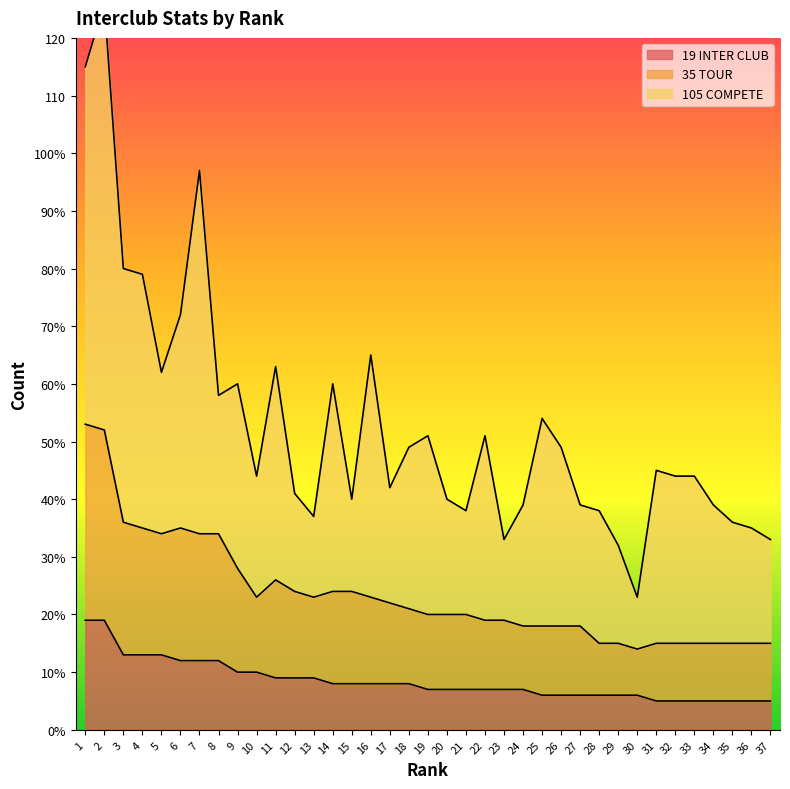

What is the value of the 35 TOUR point at the 26th from the left?

18